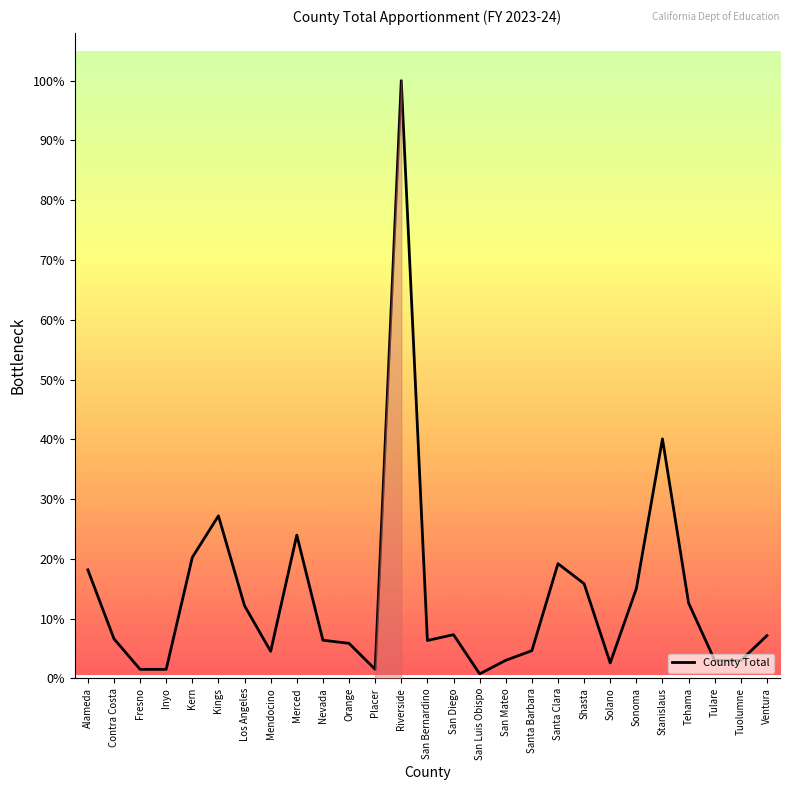

Does the chart have visible grid lines?

No